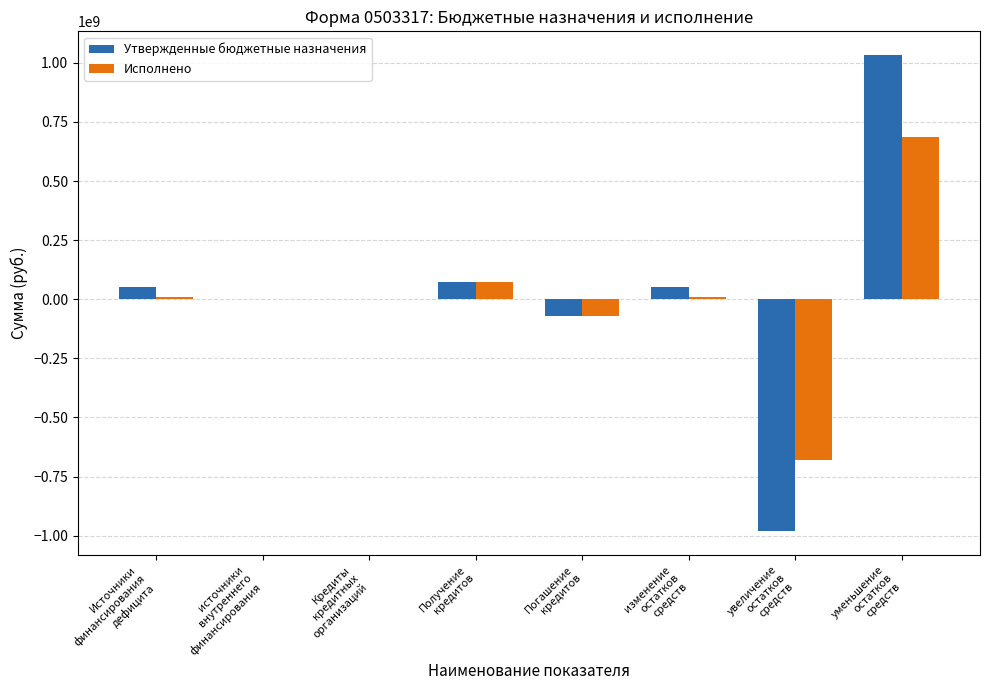

The value of Исполнено at Источники
финансирования
дефицита is 8420855.0. True or false?

True